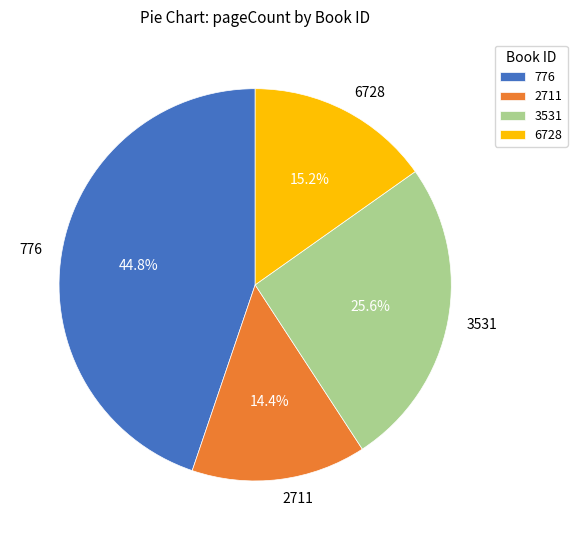

Rank the categories by value from lowest to highest.

2711, 6728, 3531, 776